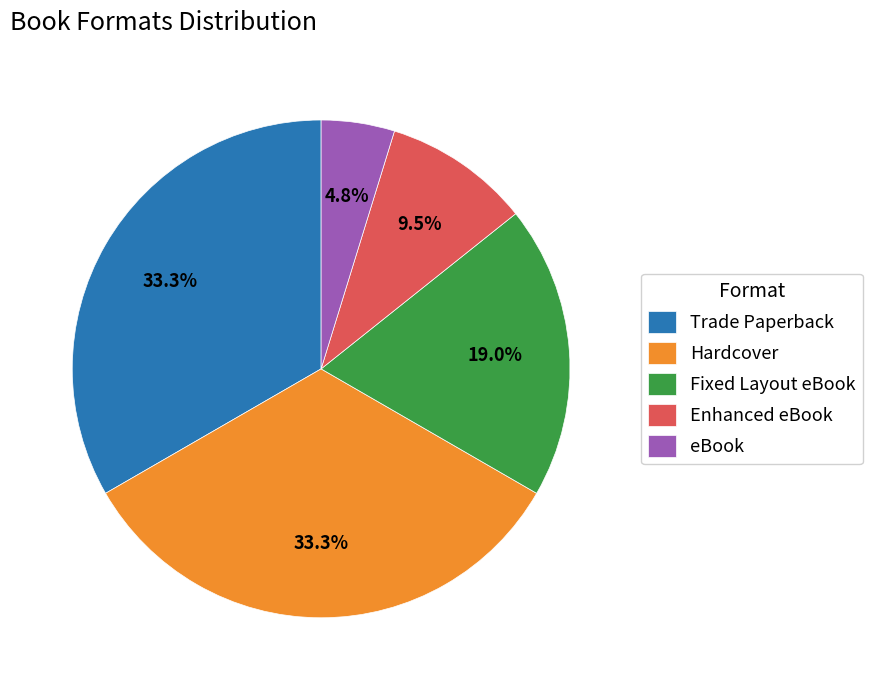

Count the number of slices in the pie.

5